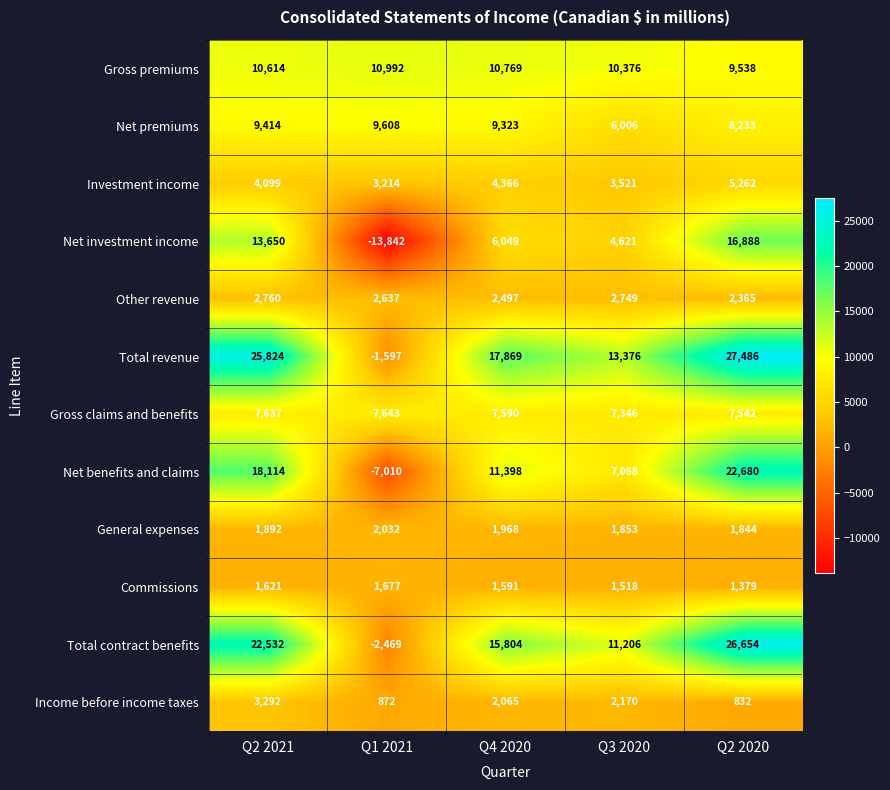

What is the minimum value shown in the chart?

-13842